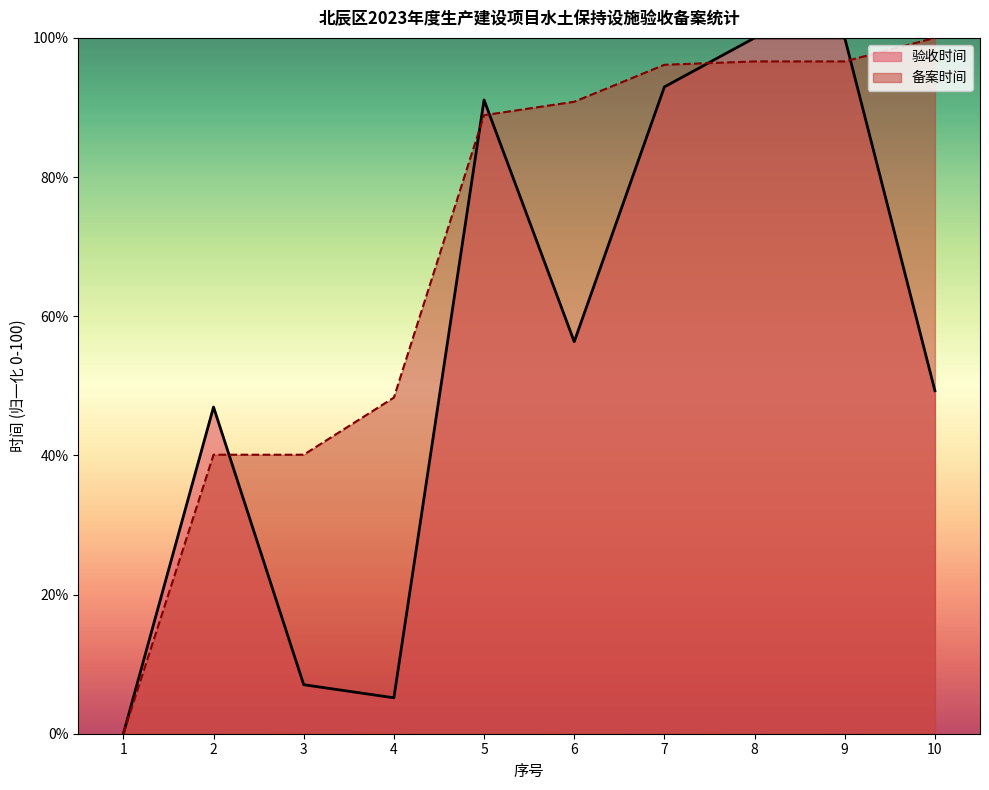

At how many categories does at least one series exceed 53?

6